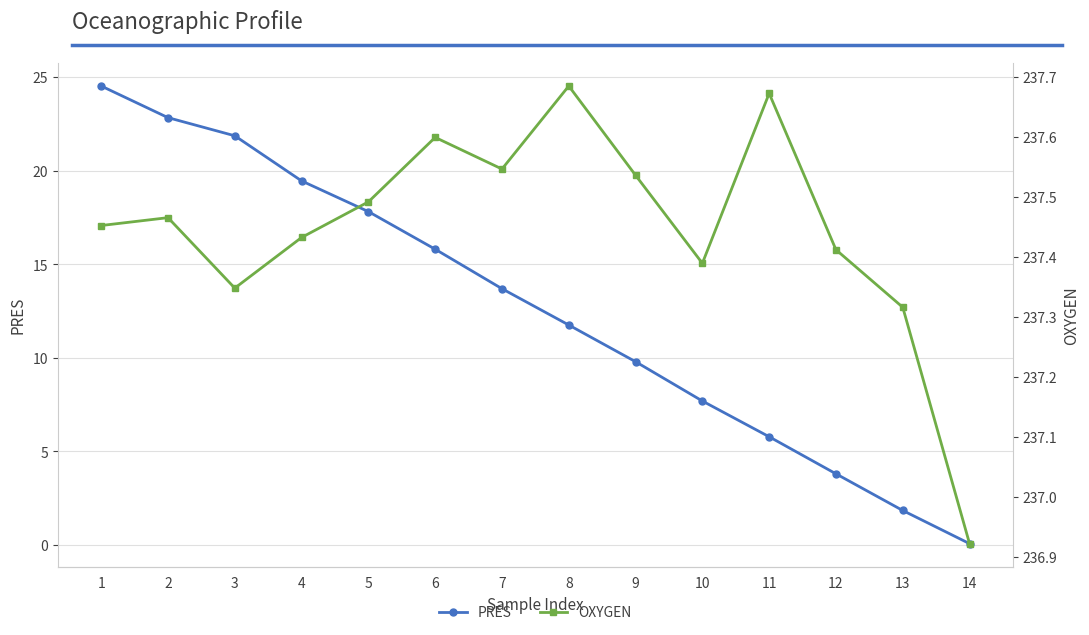

What is the difference between the maximum and second lowest values in the PRES series?

22.7